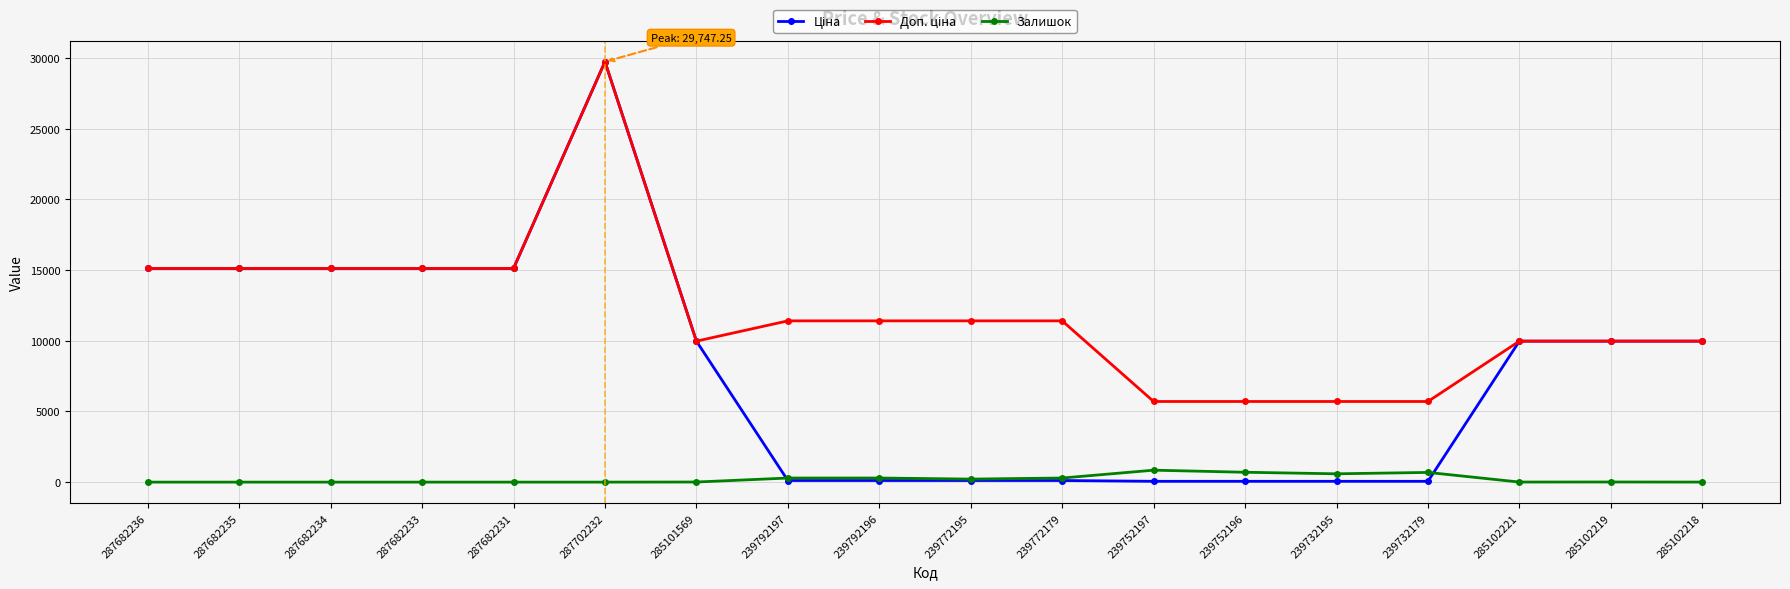

The value of Залишок at 239752196 is 698.0. True or false?

True